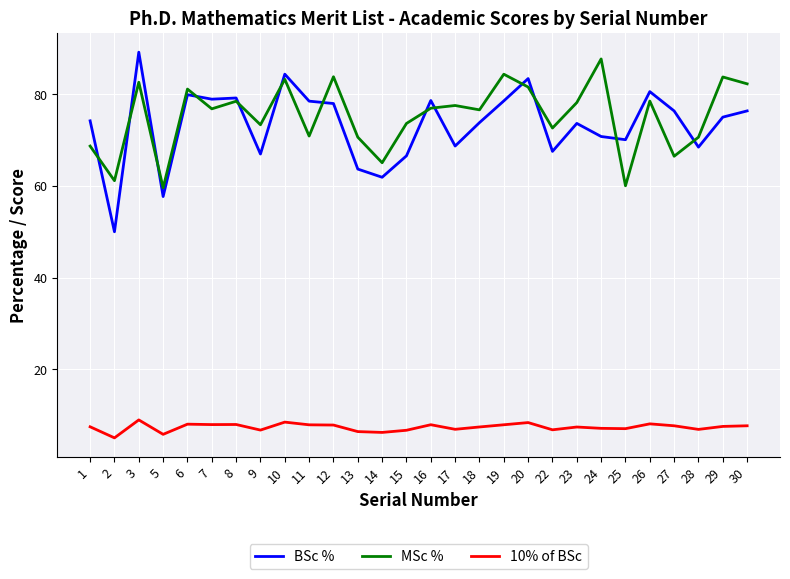

Between 1 and 30, which series saw the biggest shift?

MSc %